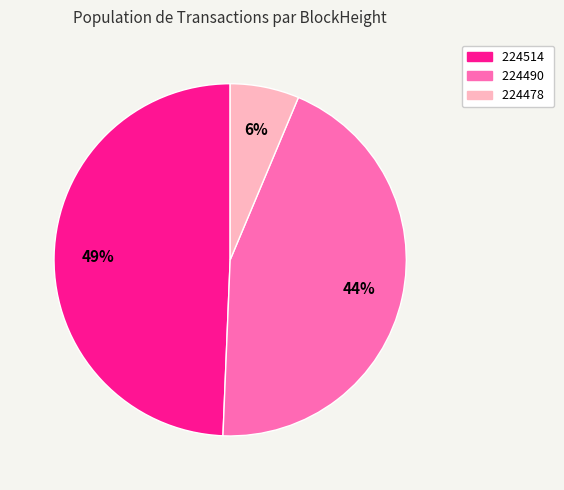

Is it true that 224514 is 49% of the pie?

True